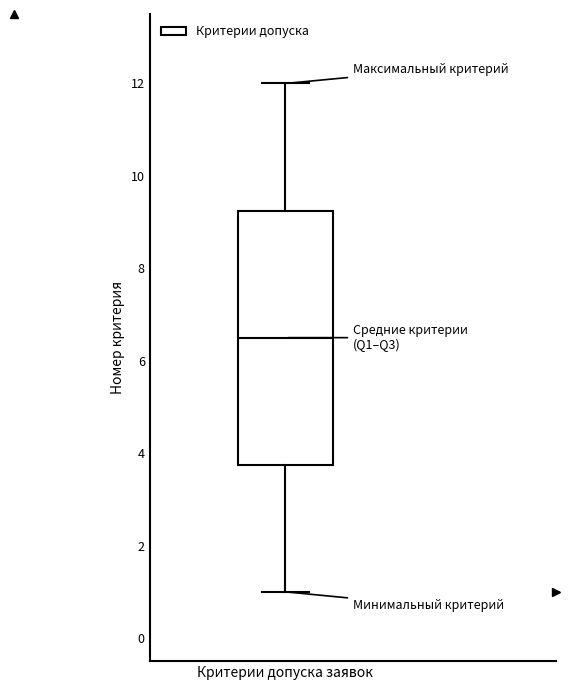

Transcribe this box plot: give where the median line is, the range the box spans, and where the two whiskers end, as read against the y-axis. The values are not printed on the chart, so give them approximately, as read against the axis.

median 6.6, box 3.8 to 9.2, whiskers 1.0 to 12.0